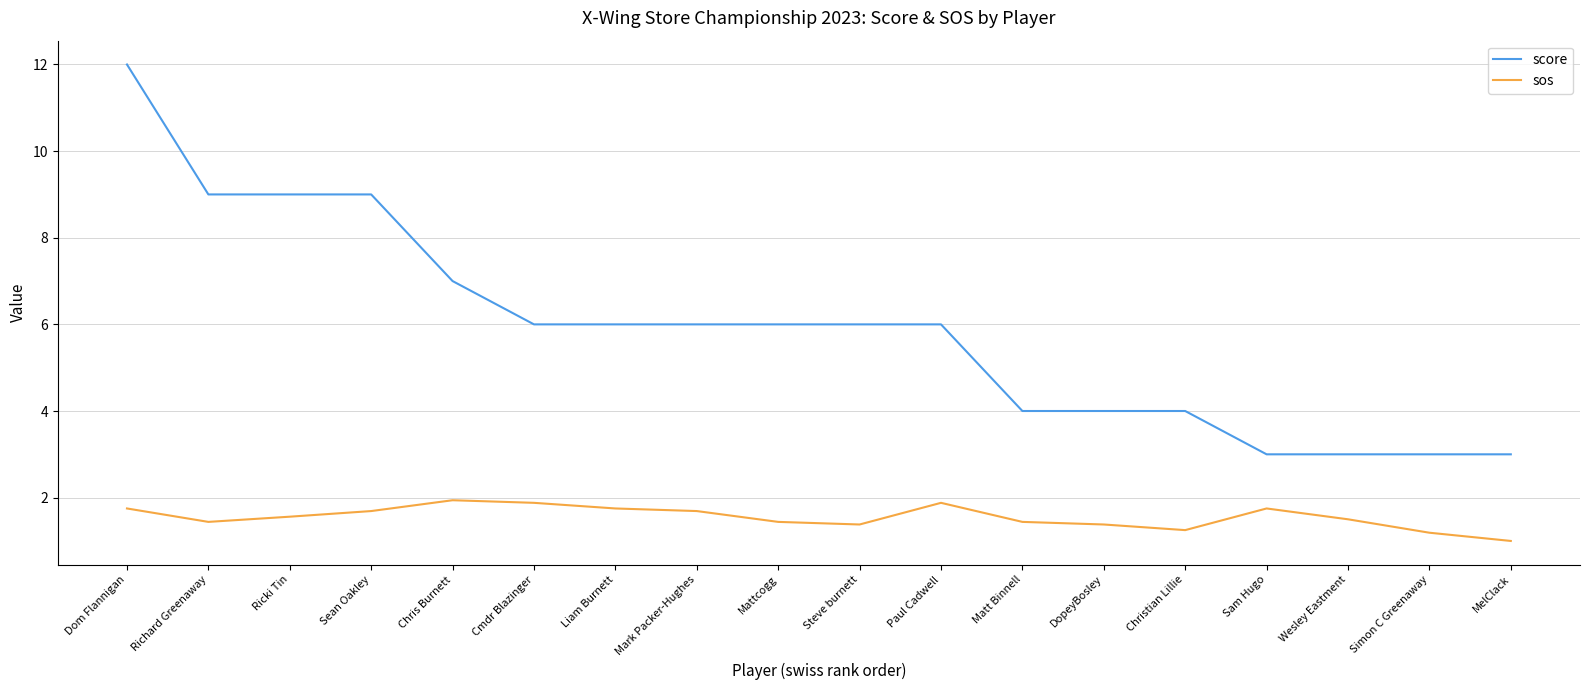

Which series has the widest spread of values?

score